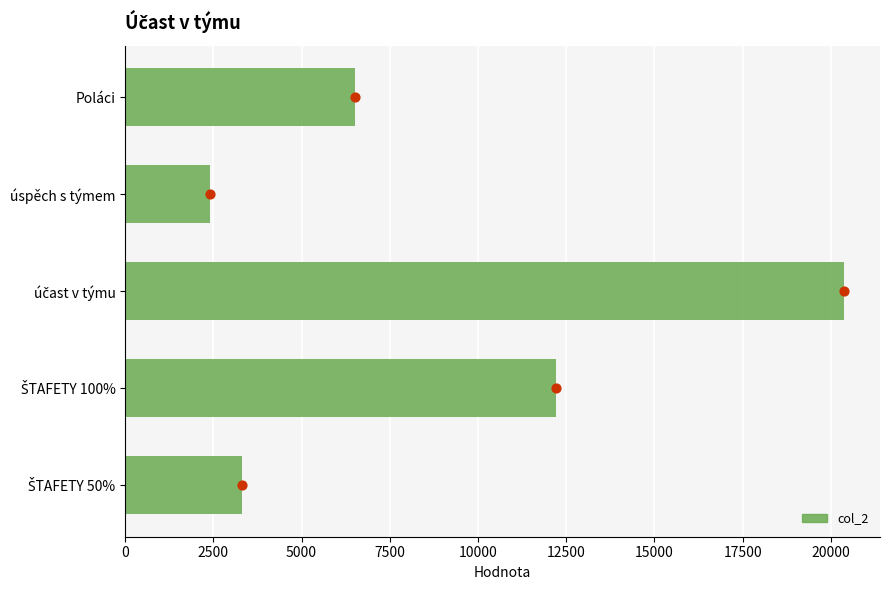

What is the change in value from ŠTAFETY 100% to Poláci?

-5696